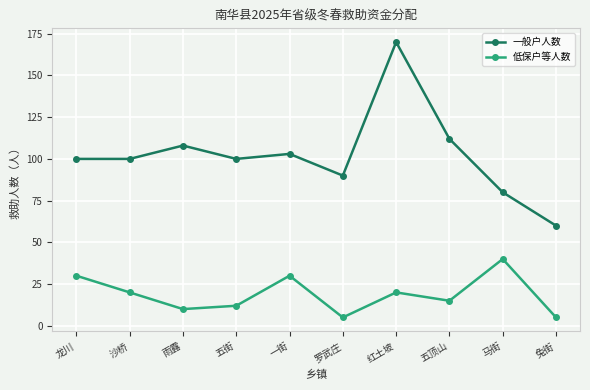

The 低保户等人数 series shows 9 at 龙川. True or false?

False